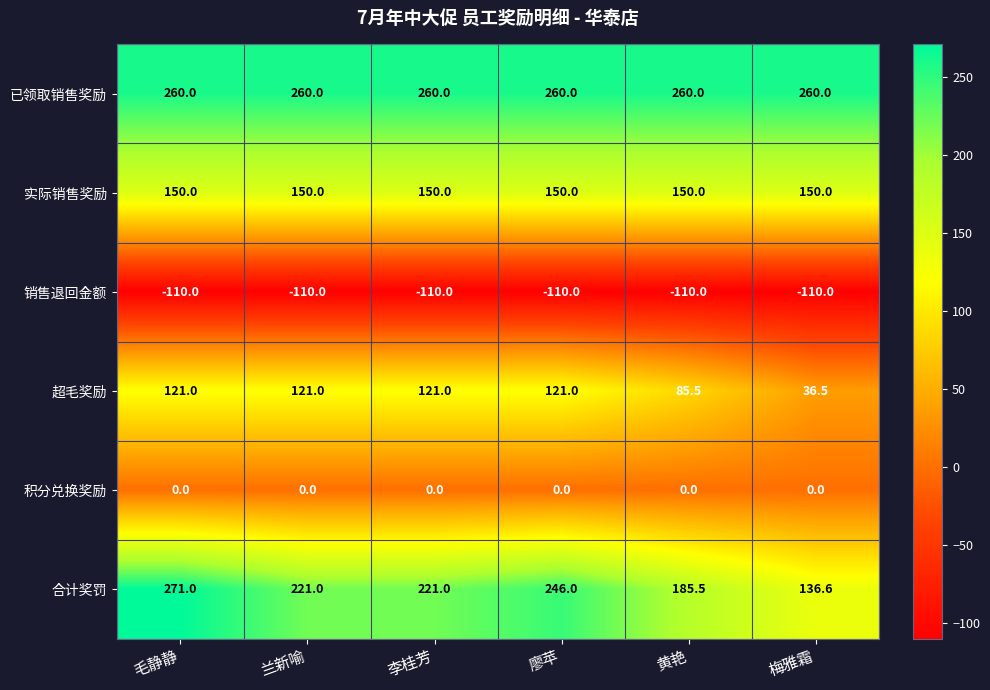

What is the sum of all 合计奖罚 values?

1281.1